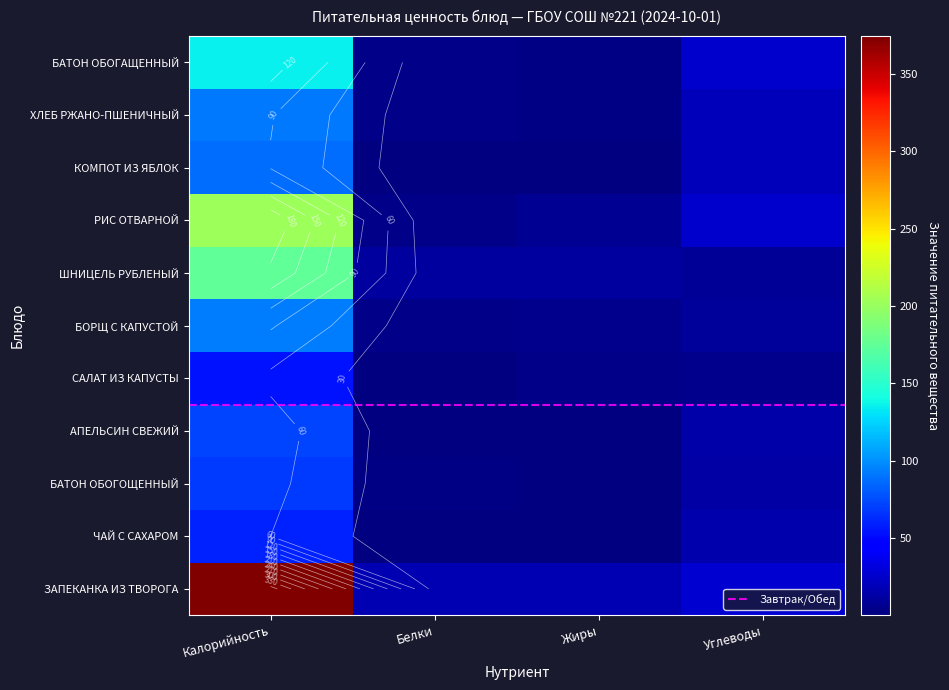

Rank the series at Белки from highest to lowest value.

ЗАПЕКАНКА ИЗ ТВОРОГА, ШНИЦЕЛЬ РУБЛЕНЫЙ, БАТОН ОБОГАЩЕННЫЙ, РИС ОТВАРНОЙ, БОРЩ С КАПУСТОЙ, ХЛЕБ РЖАНО-ПШЕНИЧНЫЙ, БАТОН ОБОГОЩЕННЫЙ, АПЕЛЬСИН СВЕЖИЙ, САЛАТ ИЗ КАПУСТЫ, ЧАЙ С САХАРОМ, КОМПОТ ИЗ ЯБЛОК